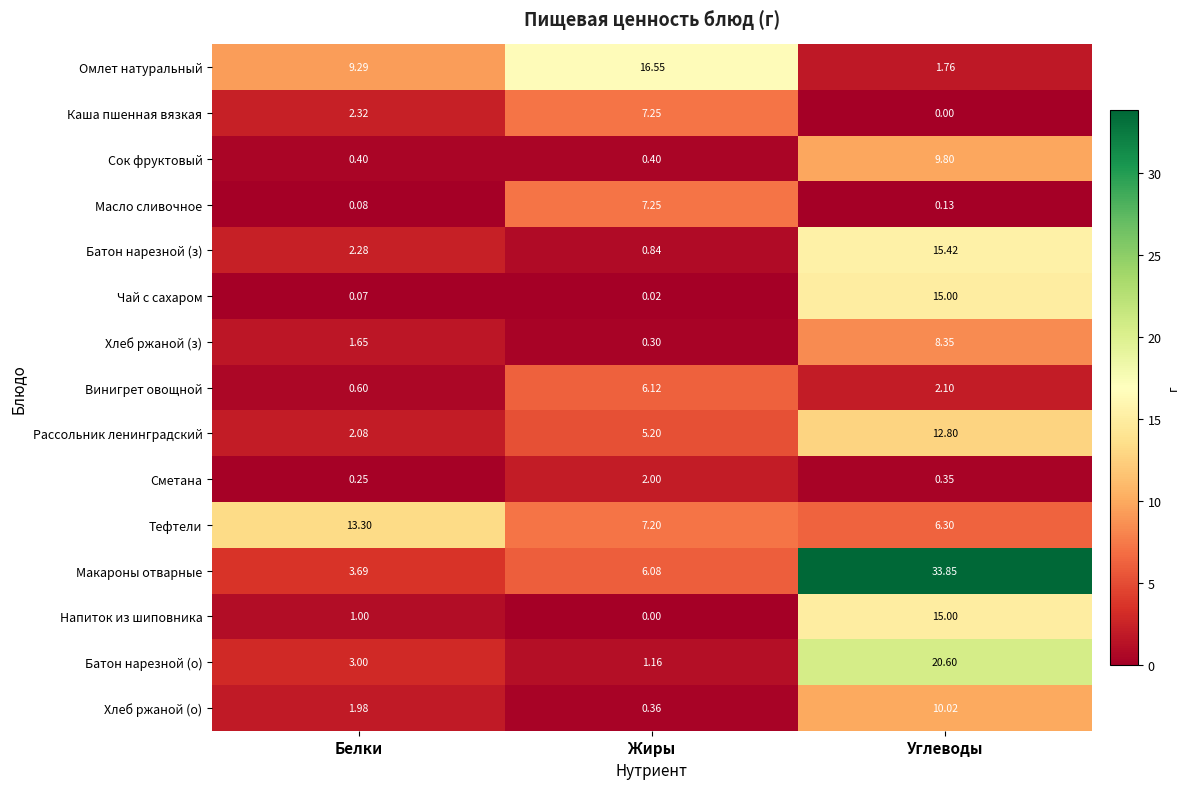

Which category has the lowest value in the Хлеб ржаной (о) series?

Жиры